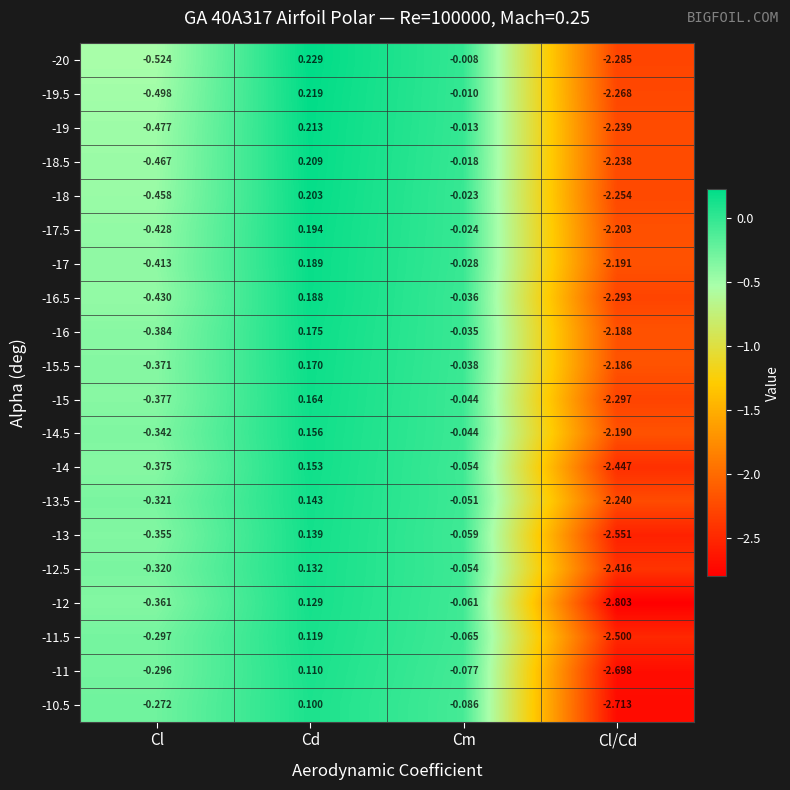

List the labels in order of -16.5 value, smallest first.

Cl/Cd, Cl, Cm, Cd